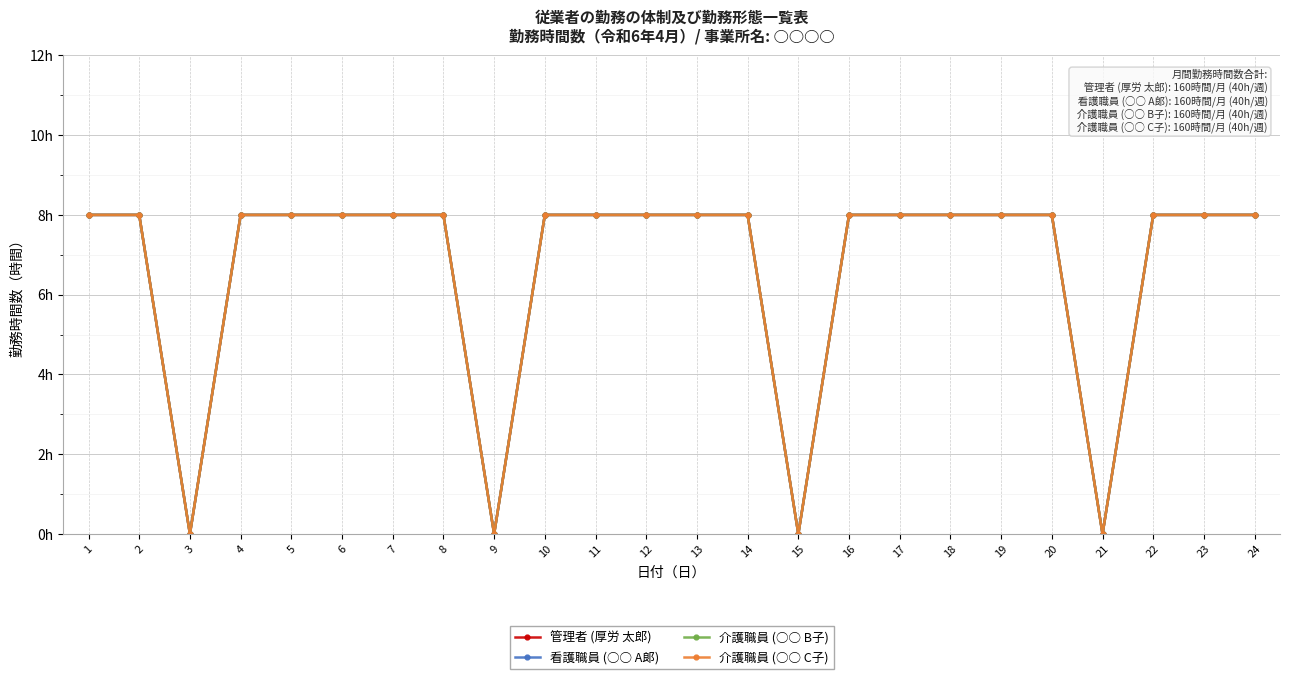

Reading left to right, transcribe all the data shown in this chart.

管理者 (厚労 太郎): 8	8	0	8	8	8	8	8	0	8	8	8	8	8	0	8	8	8	8	8	0	8	8	8
看護職員 (○○ A郞): 8	8	0	8	8	8	8	8	0	8	8	8	8	8	0	8	8	8	8	8	0	8	8	8
介護職員 (○○ B子): 8	8	0	8	8	8	8	8	0	8	8	8	8	8	0	8	8	8	8	8	0	8	8	8
介護職員 (○○ C子): 8	8	0	8	8	8	8	8	0	8	8	8	8	8	0	8	8	8	8	8	0	8	8	8